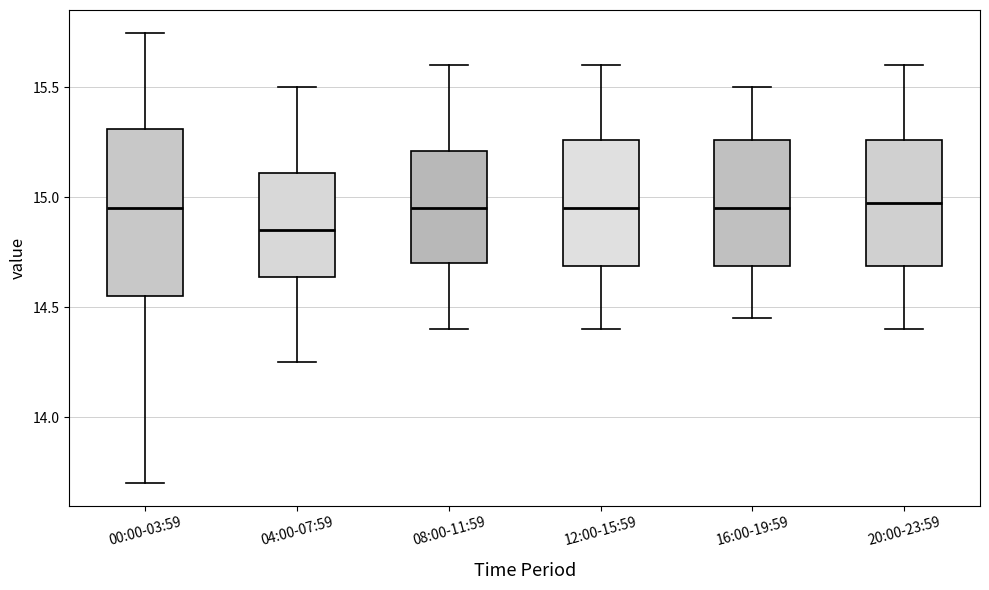

Reading left to right, transcribe this box plot: for each box, give where its median line is, the range the box spans, and where its two whiskers end, as read against the y-axis. The values are not printed on the chart, so give them approximately, as read against the axis.

00:00-03:59: median 14.95, box 14.55 to 15.30, whiskers 13.70 to 15.75
04:00-07:59: median 14.85, box 14.65 to 15.10, whiskers 14.25 to 15.50
08:00-11:59: median 14.95, box 14.70 to 15.20, whiskers 14.40 to 15.60
12:00-15:59: median 14.95, box 14.70 to 15.25, whiskers 14.40 to 15.60
16:00-19:59: median 14.95, box 14.70 to 15.25, whiskers 14.45 to 15.50
20:00-23:59: median 15.00, box 14.70 to 15.25, whiskers 14.40 to 15.60